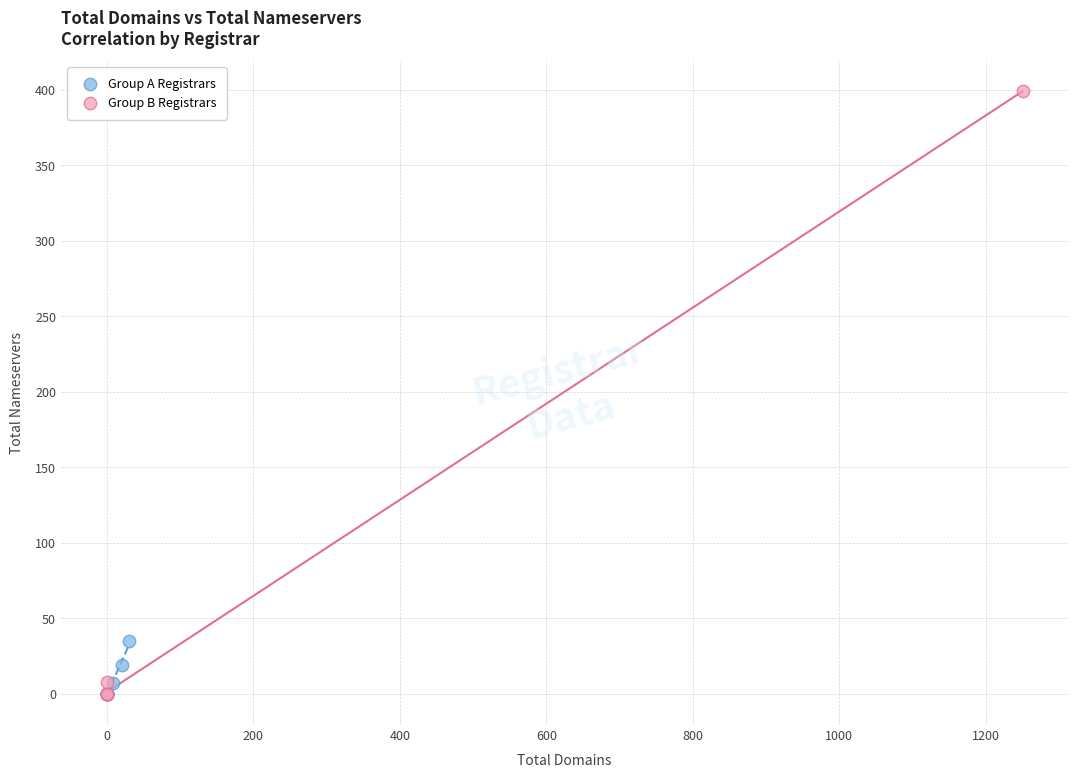

Which series reaches the maximum Y coordinate?

Group B Registrars